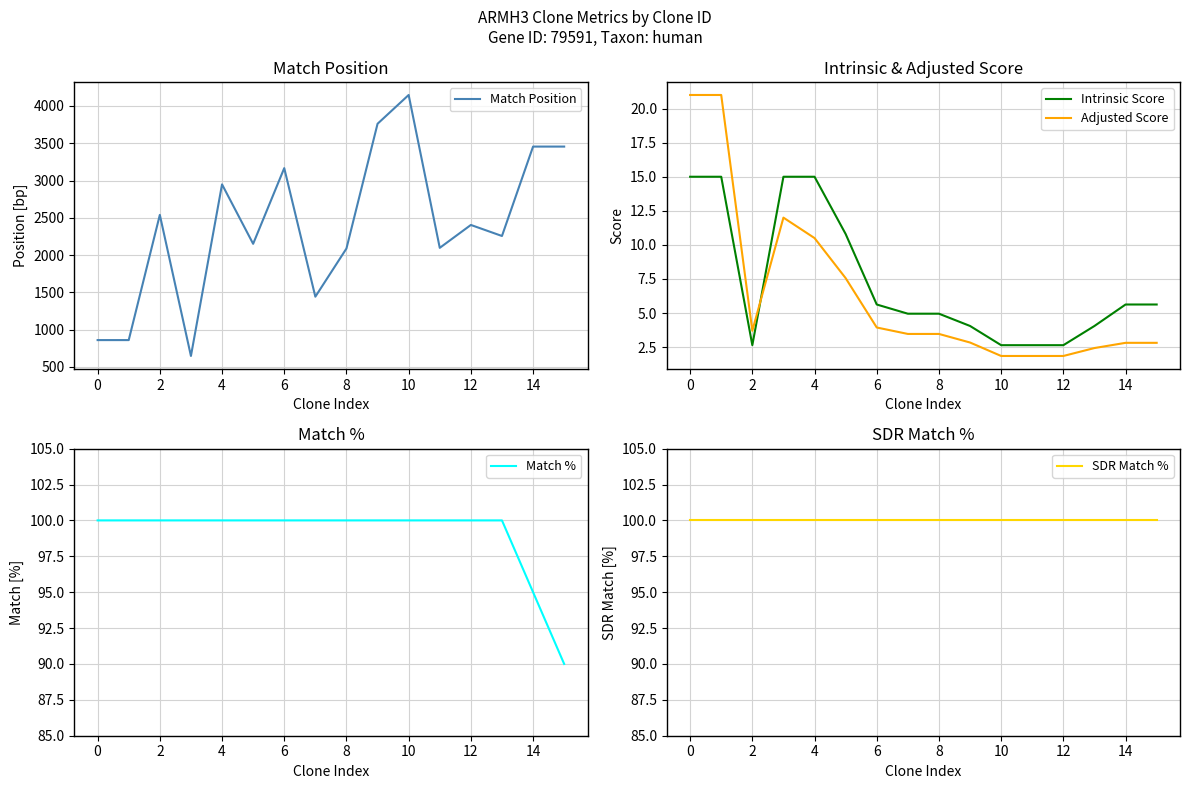

True or false: Intrinsic Score has more than 1 points higher than both neighbors.

False